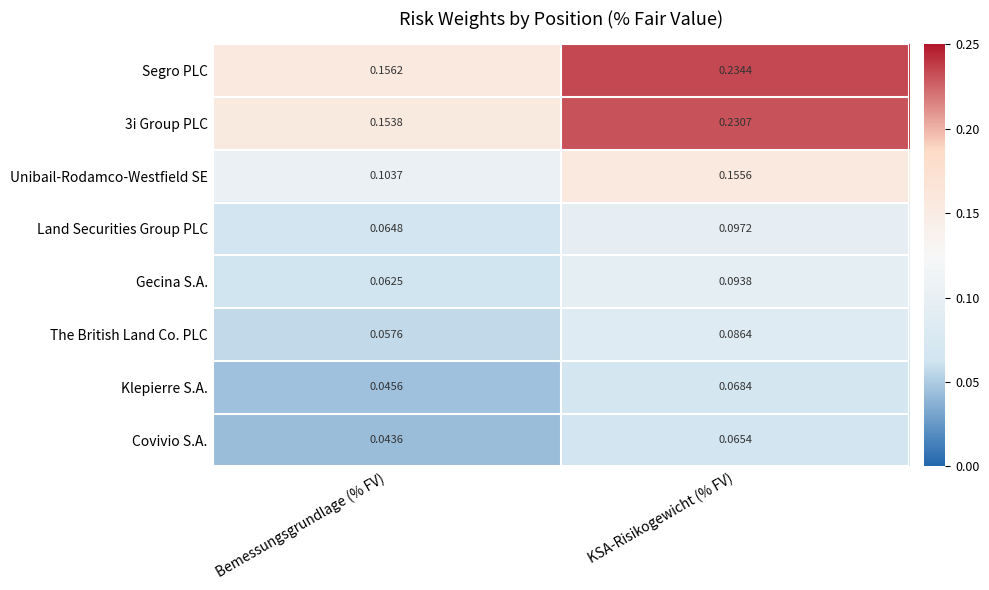

Which series has the widest spread of values?

Segro PLC